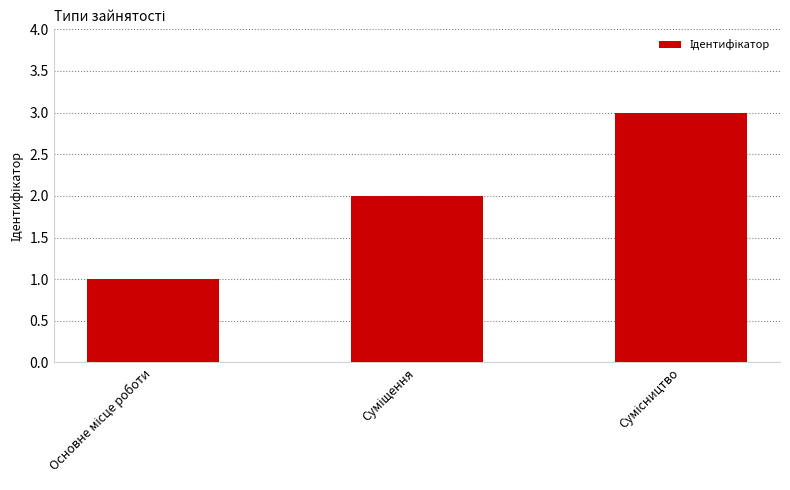

What is the maximum value shown in the chart?

3